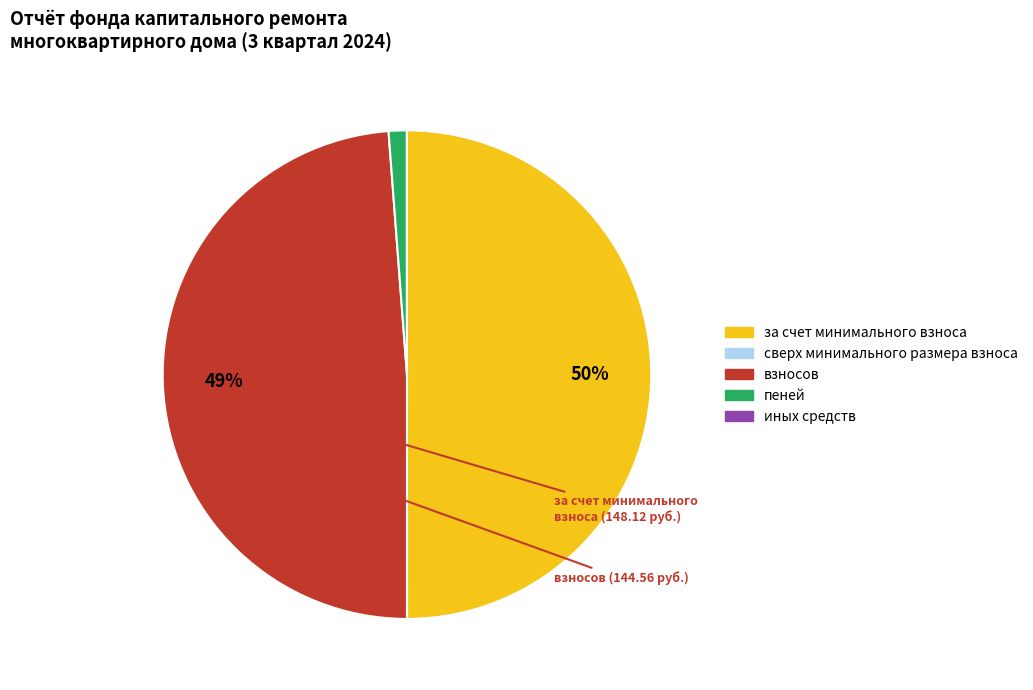

To the nearest percent, what portion does пеней represent?

1%